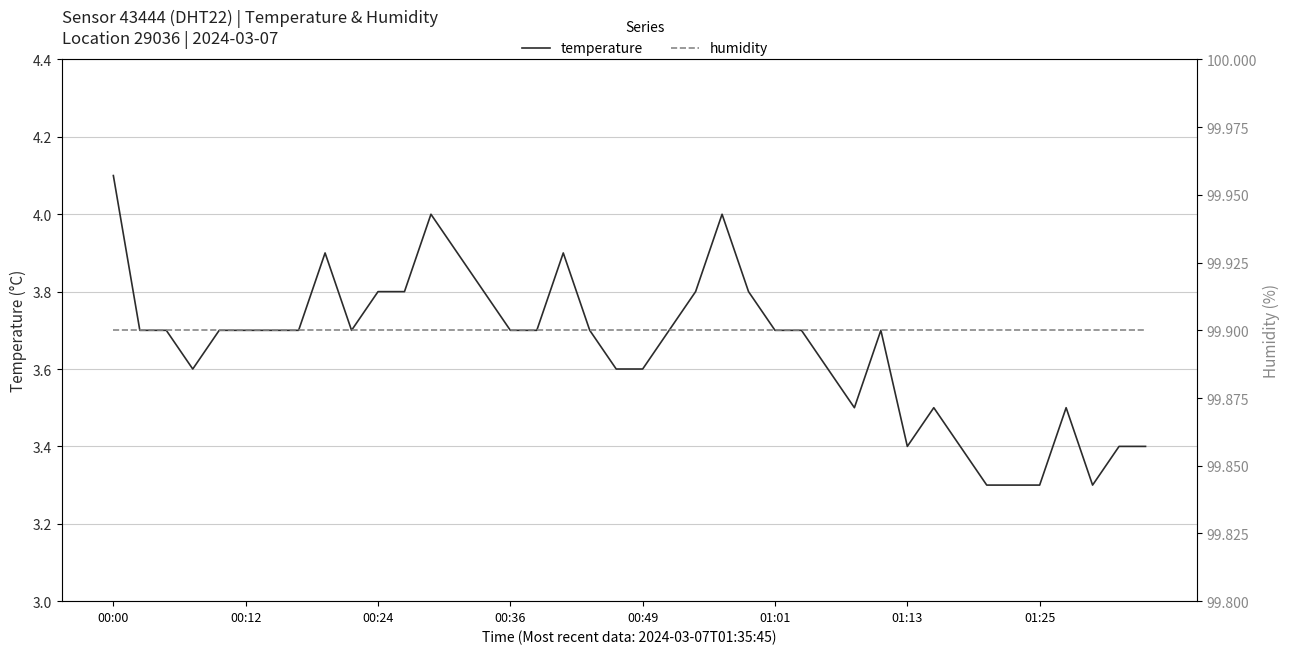

What is the sum of the temperature values at 18 and 00:49?

7.4